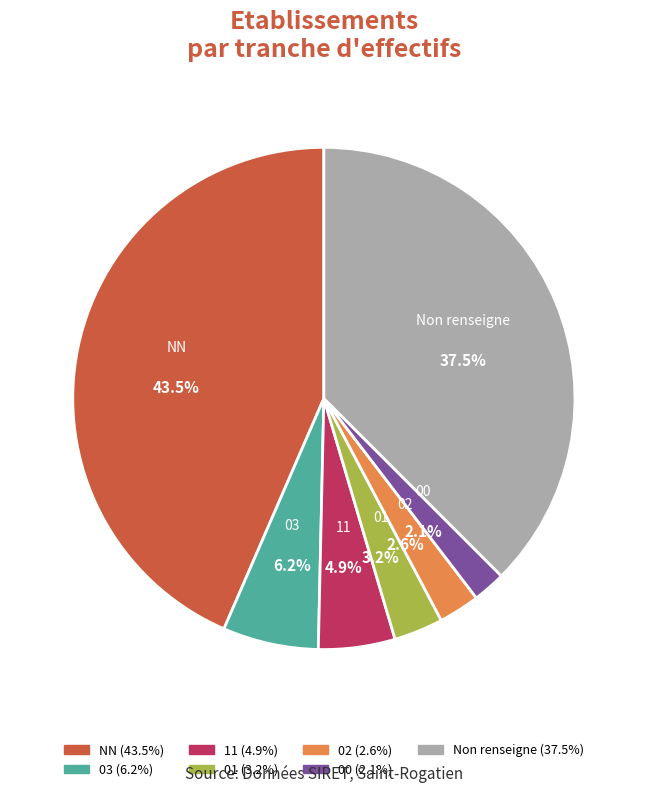

To the nearest percent, what portion does 02 represent?

3%